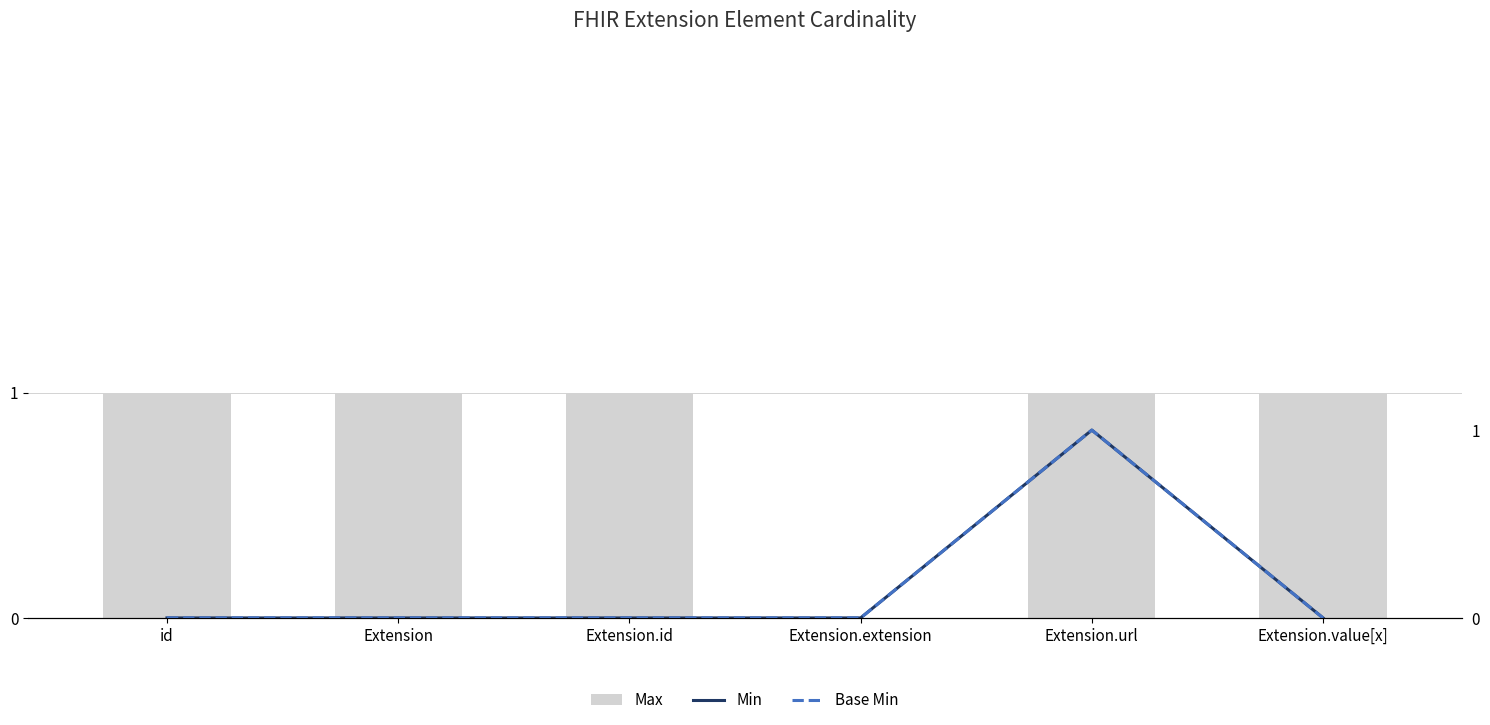

Reading left to right, what are all the values shown in this chart?

Max: 1	1	1	0	1	1
Min: 0	0	0	0	1	0
Base Min: 0	0	0	0	1	0